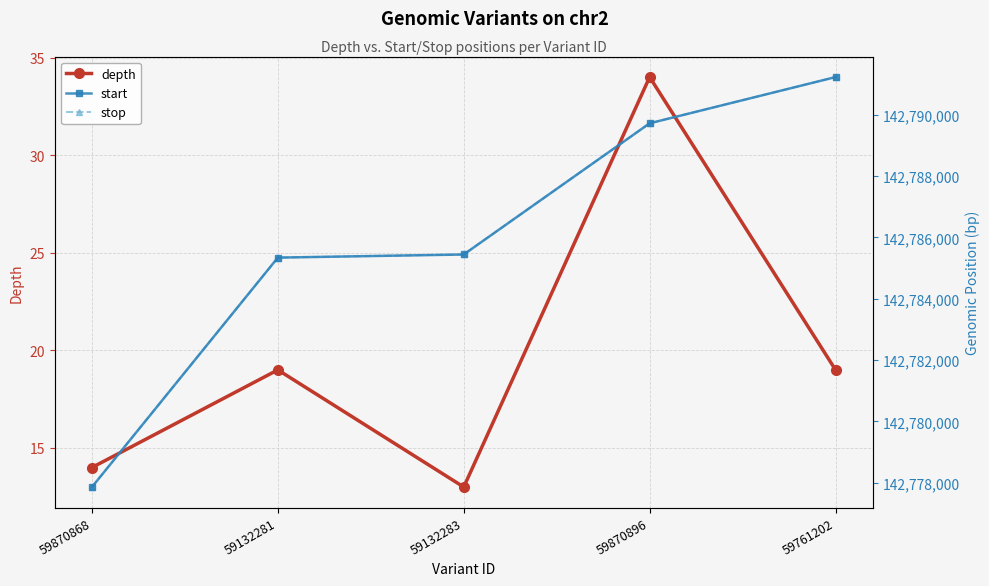

What is the difference between the highest and lowest values at 59761202?

142791207